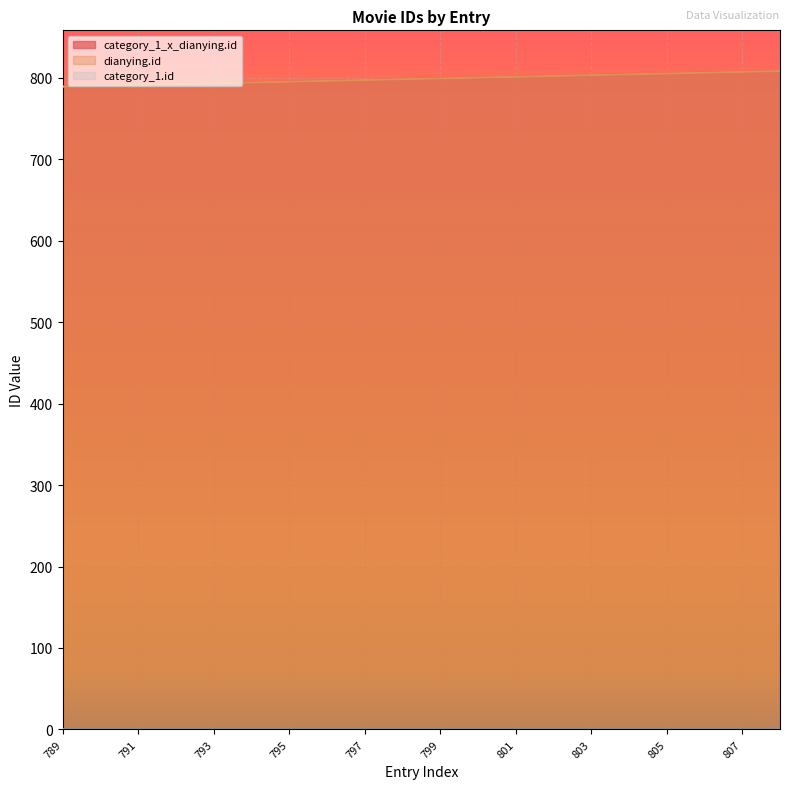

True or false: dianying.id has more than 0 points higher than both neighbors.

False